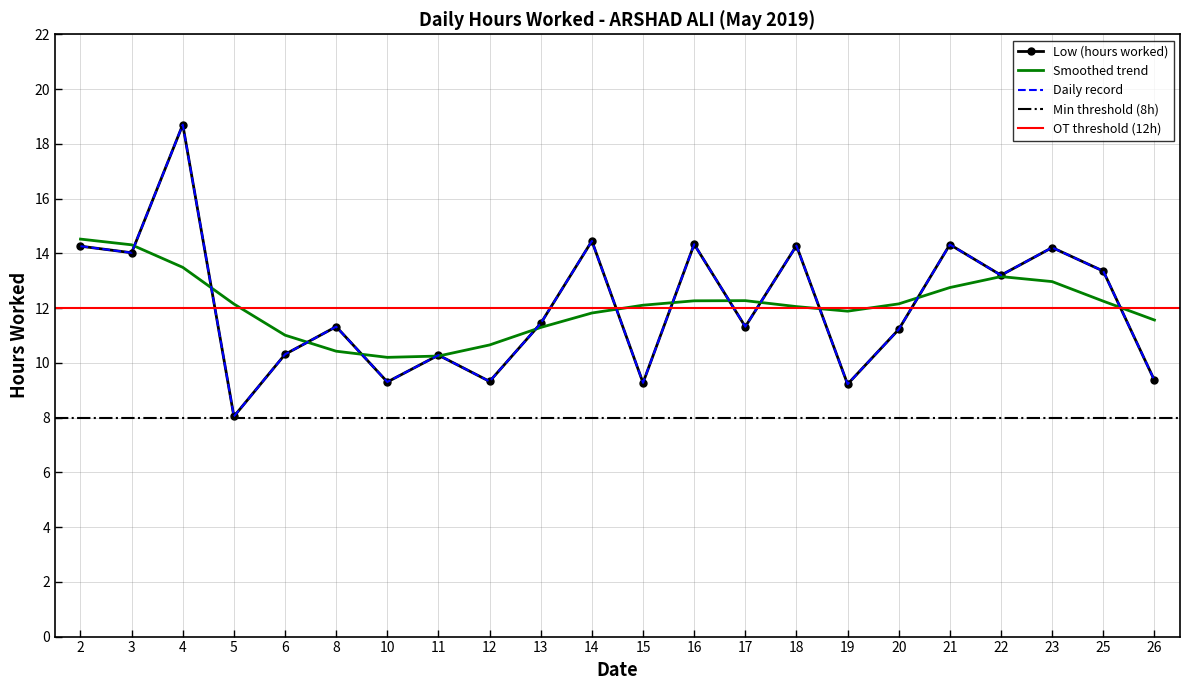

How many interior local valleys (lower than both neighbors) does the data have?

8